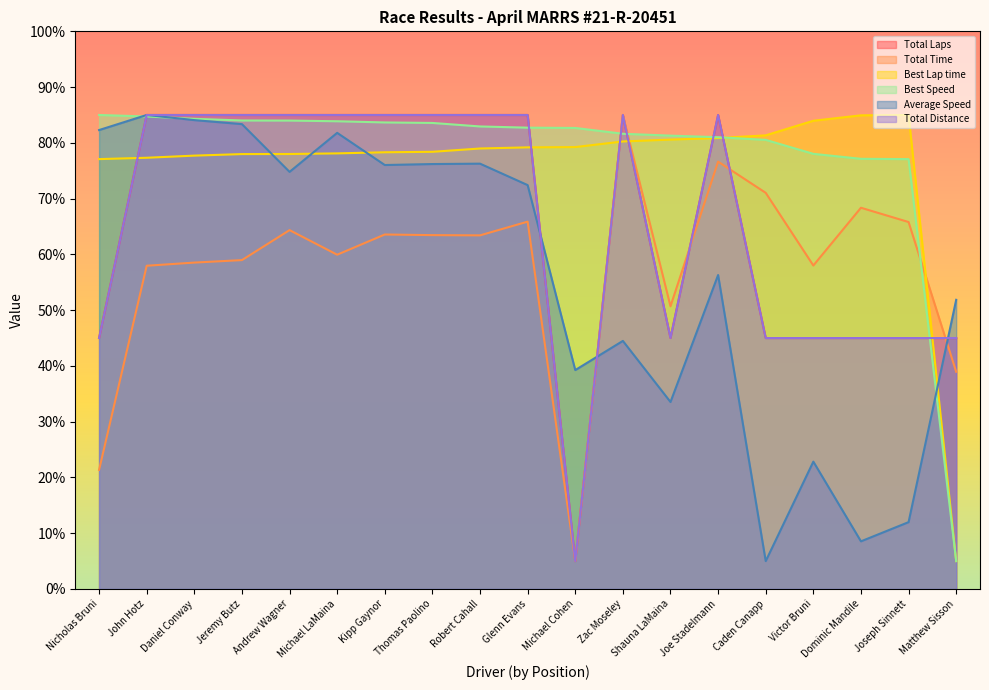

At which label does Best Lap time first exceed 78?

Andrew Wagner